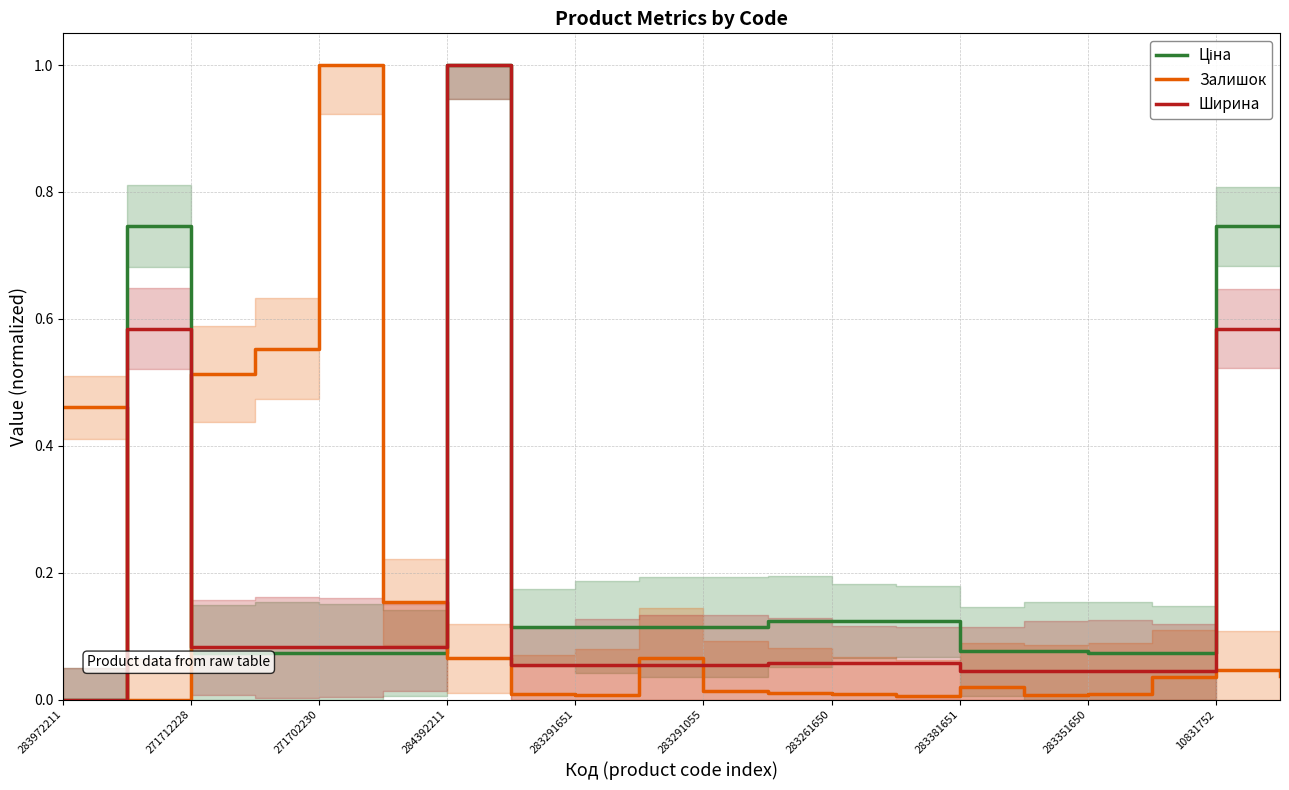

What is the difference between the second highest and second lowest values in the Ширина series?

0.5